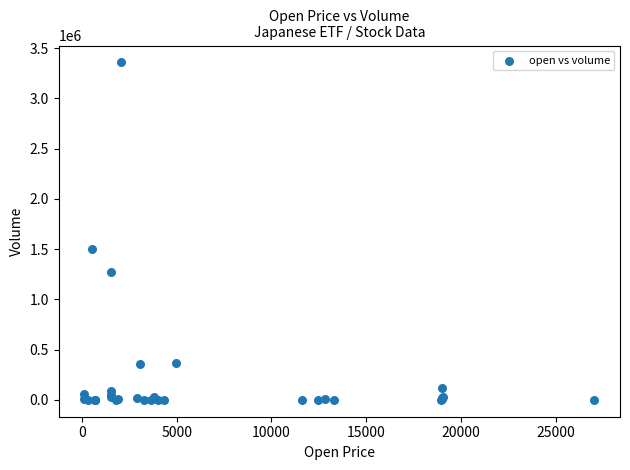

What Y value in the scatter plot is closest to 1678816?

1499300